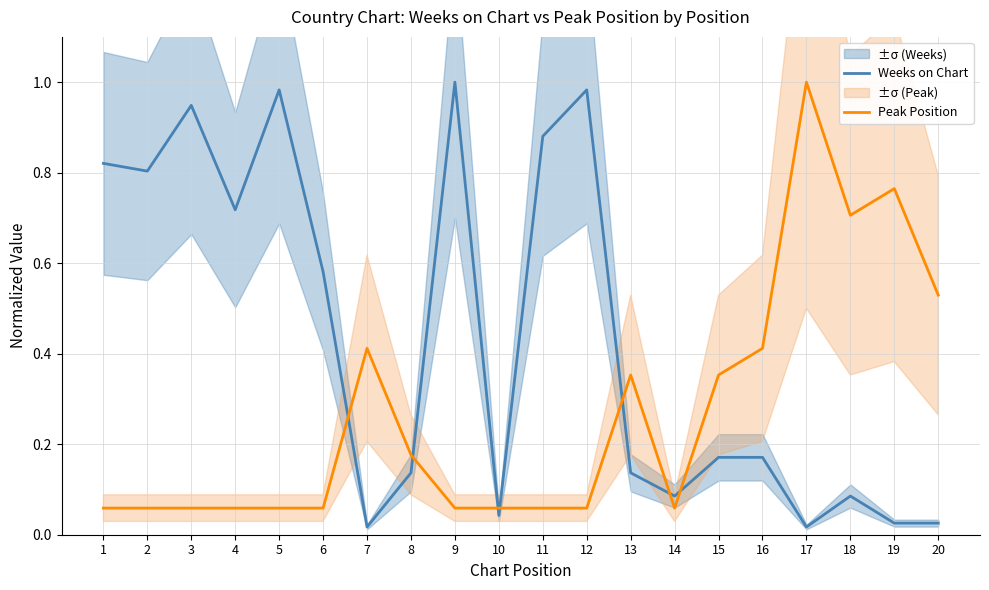

At which label is Peak Position closest to 0?

1